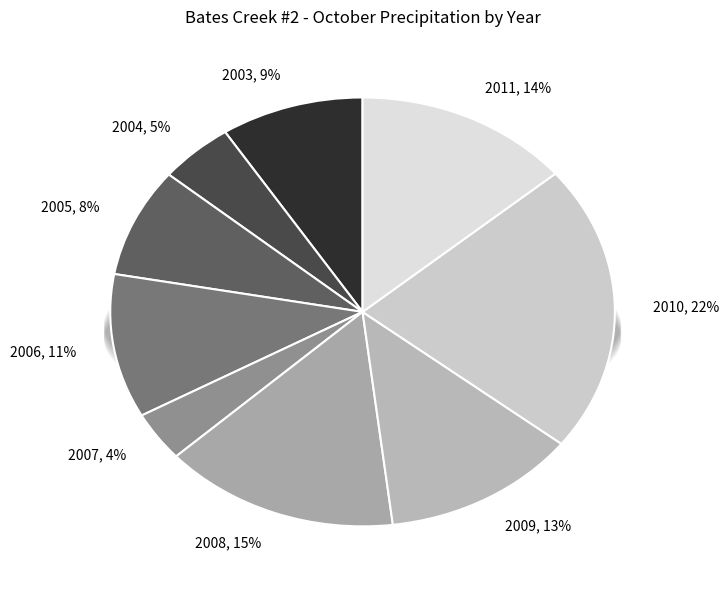

What is the change in value from 2008 to 2009?

-0.3